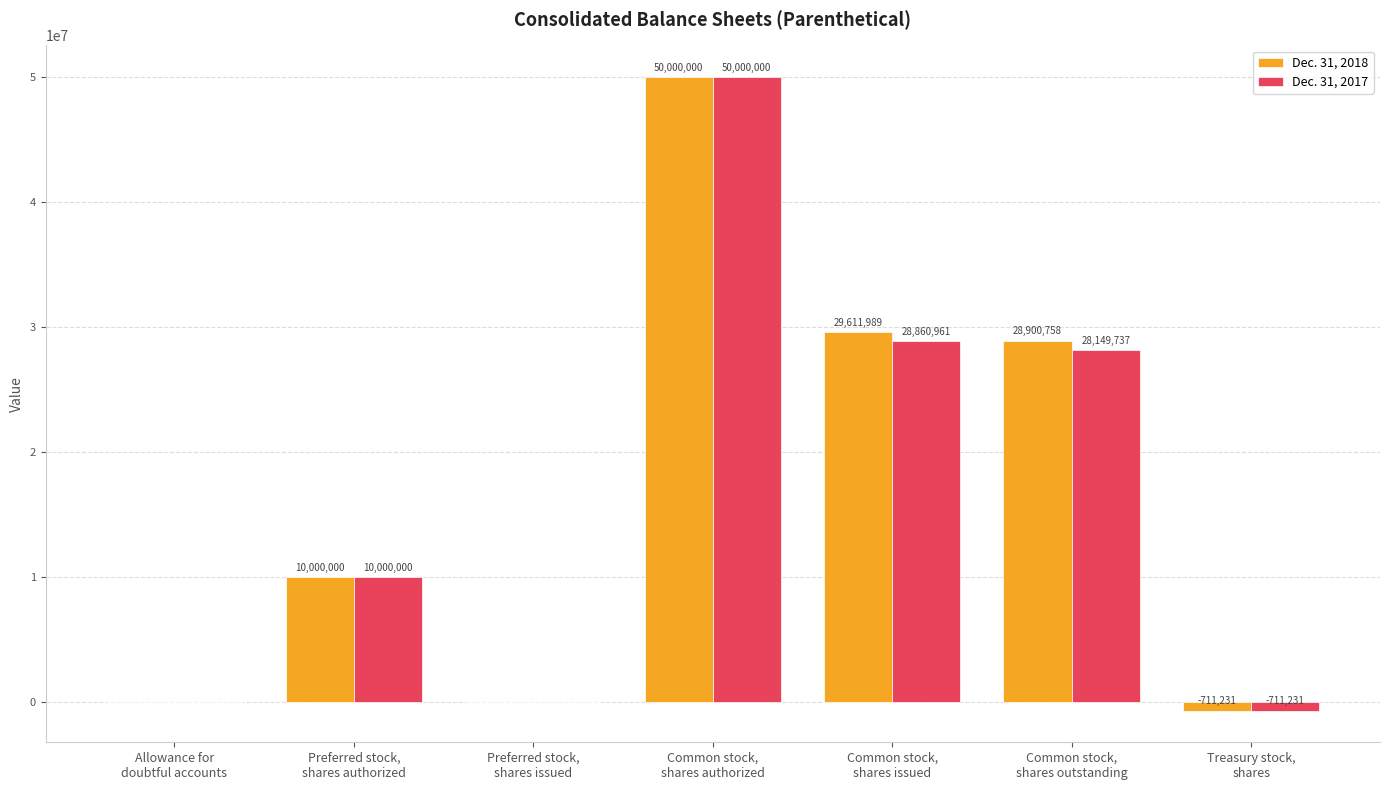

What is the sum of all Dec. 31, 2017 values?

116299467